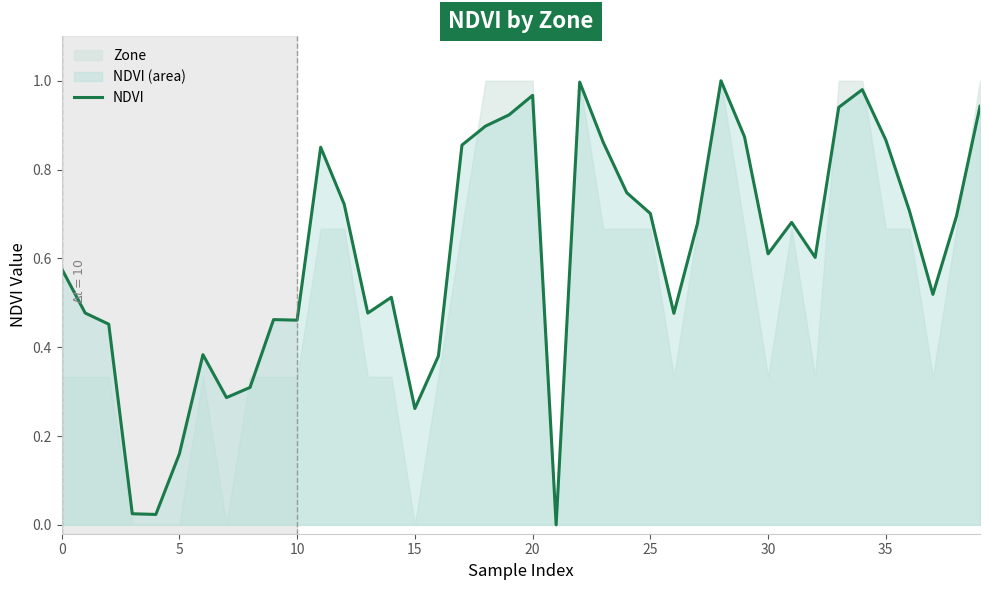

What is the approximate value at 28?

1.0